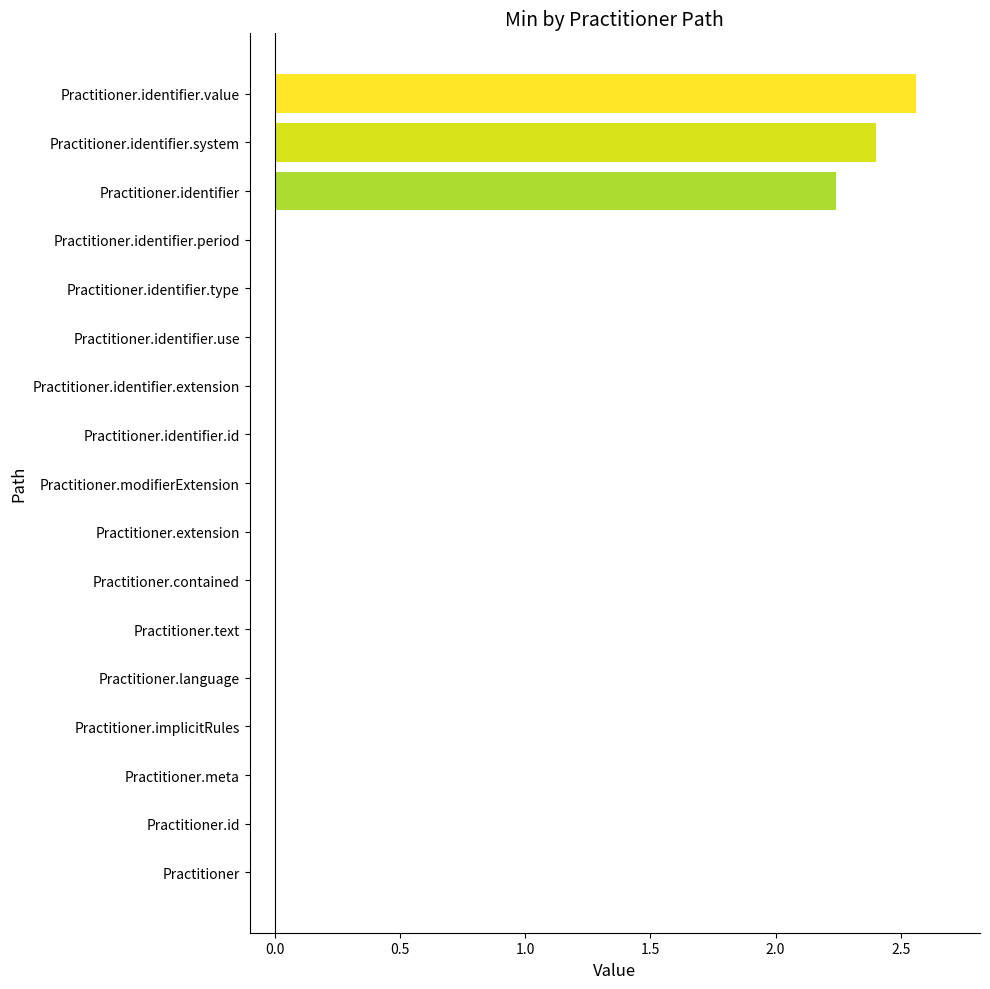

What is the sum of all values?

7.2